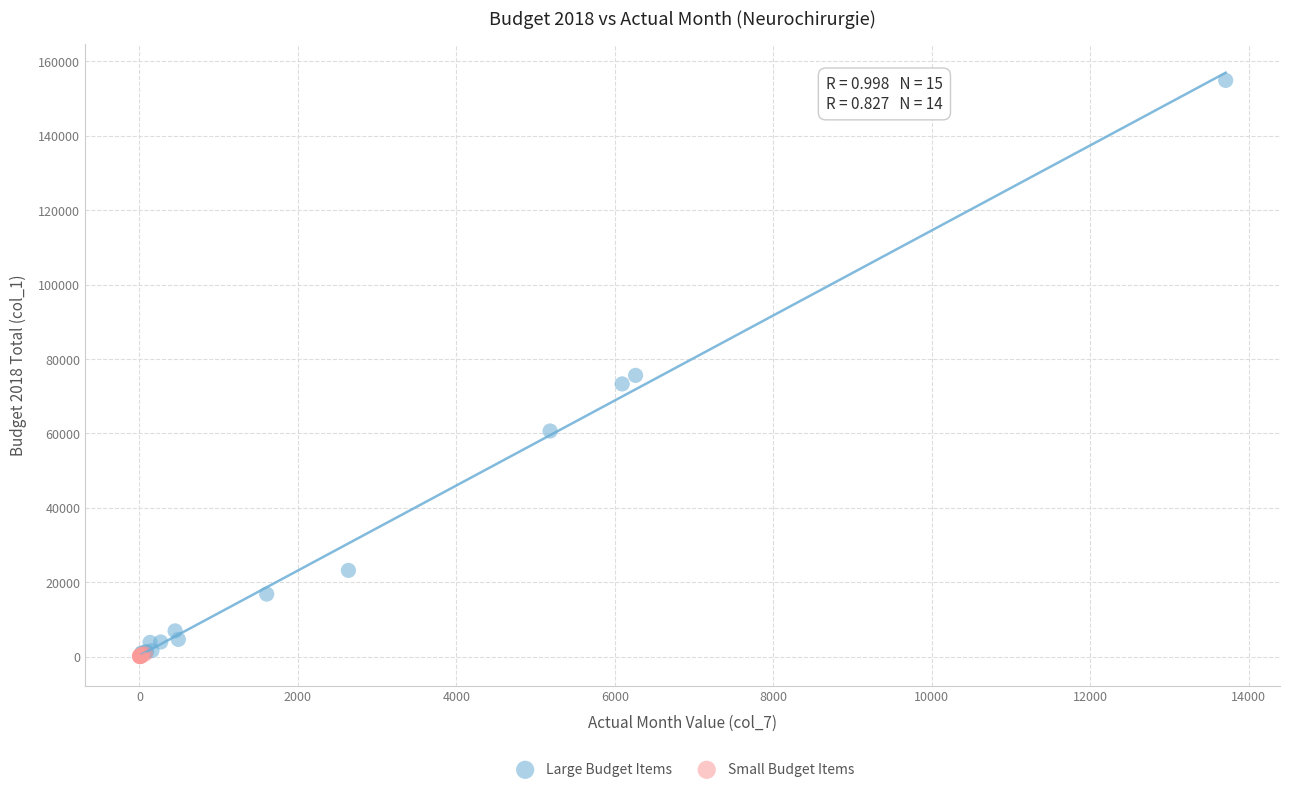

Which series contains the highest Y value?

Large Budget Items